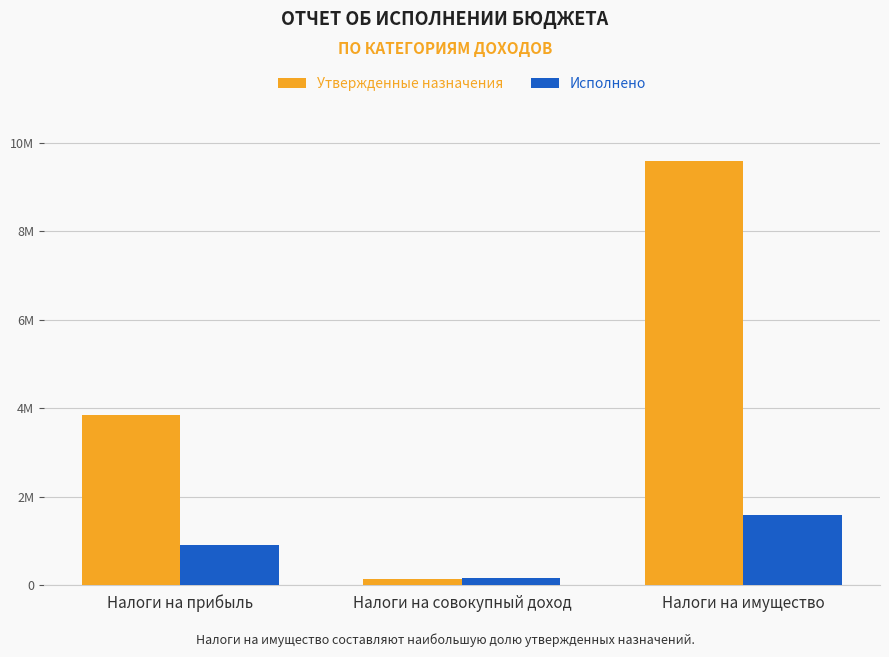

Rank the series by their maximum value, from highest to lowest.

Утвержденные назначения, Исполнено